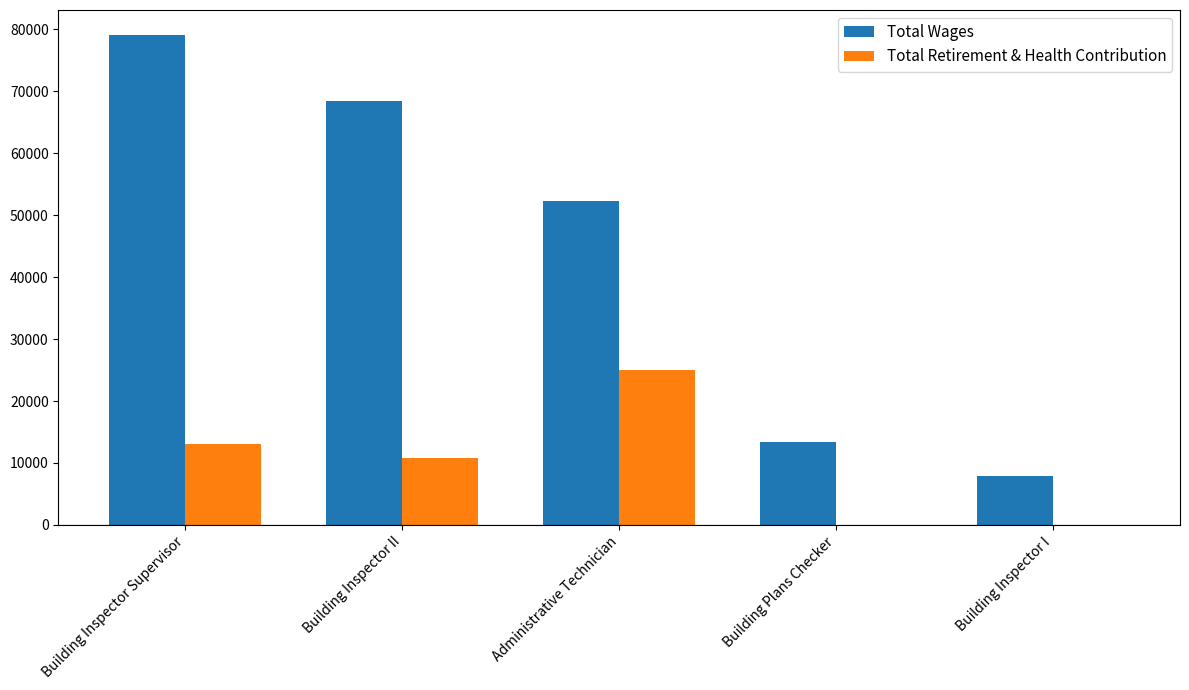

Does the chart contain stacked bars?

No